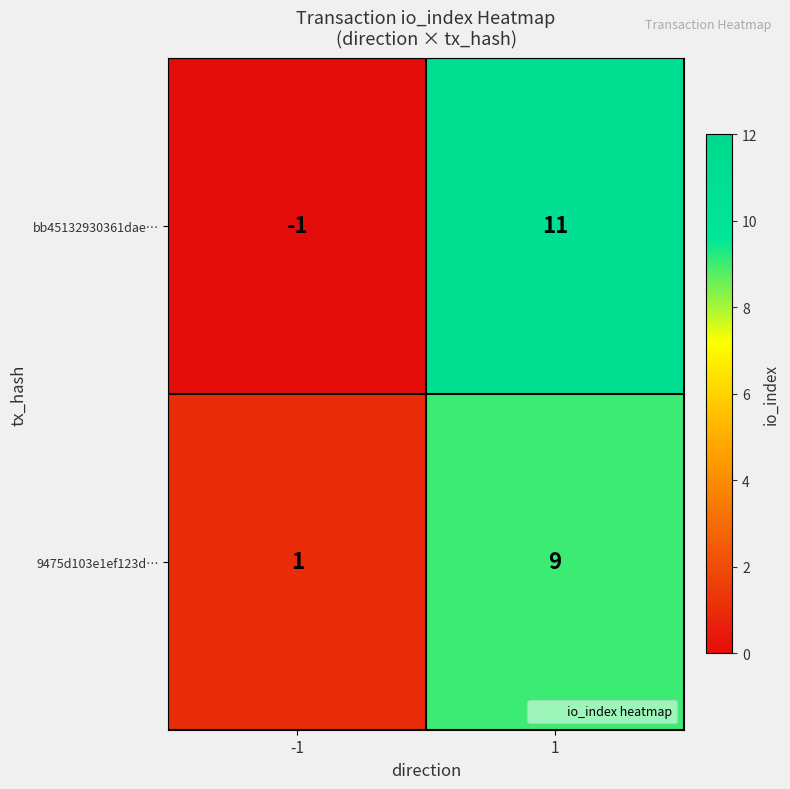

Is the value of bb45132930361dae… at 1 greater than the value of 9475d103e1ef123d… at -1?

Yes